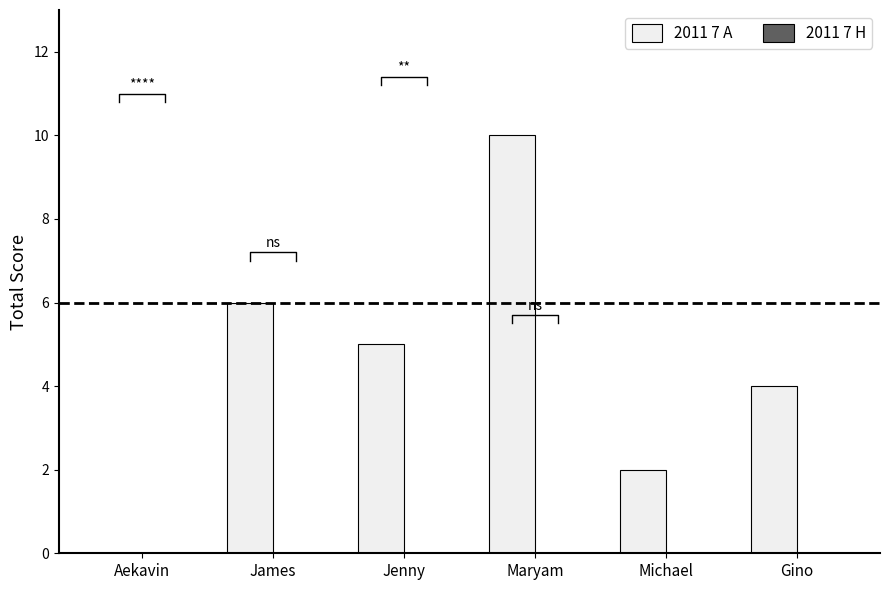

What is the difference between the second highest and second lowest values in the 2011 7 A series?

4